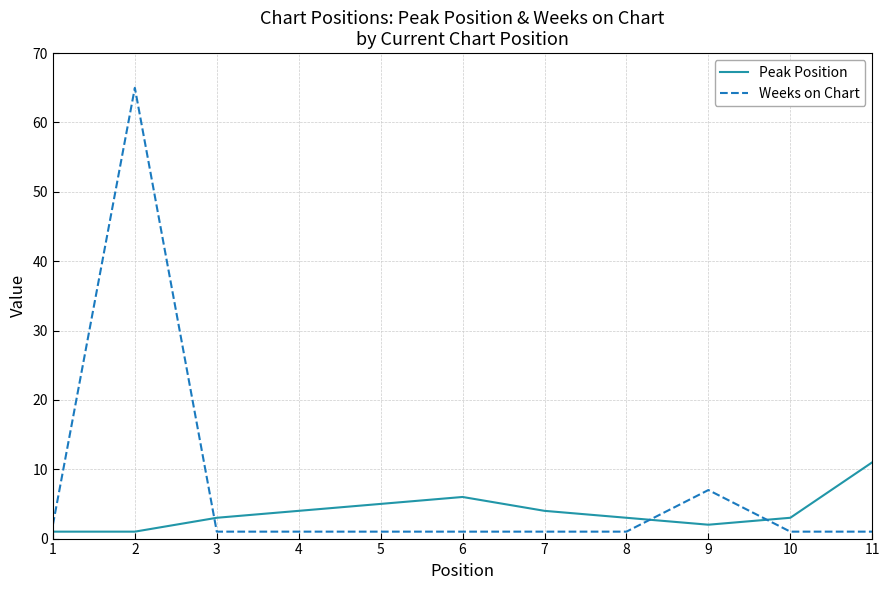

What is the greatest value displayed?

65